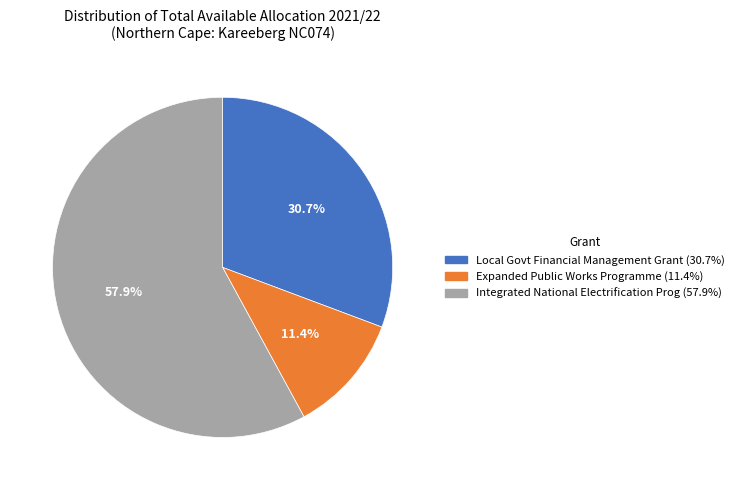

Is there a majority slice in this chart?

Yes